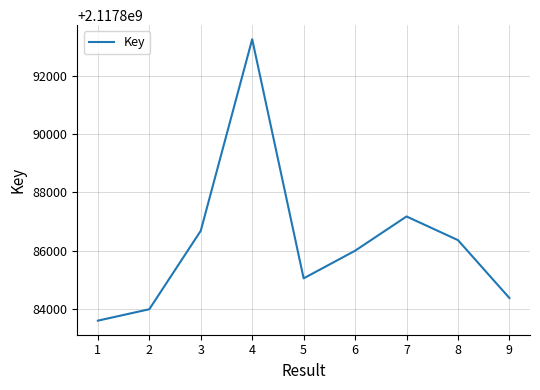

Rank the categories by value from highest to lowest.

4, 7, 3, 8, 6, 5, 9, 2, 1